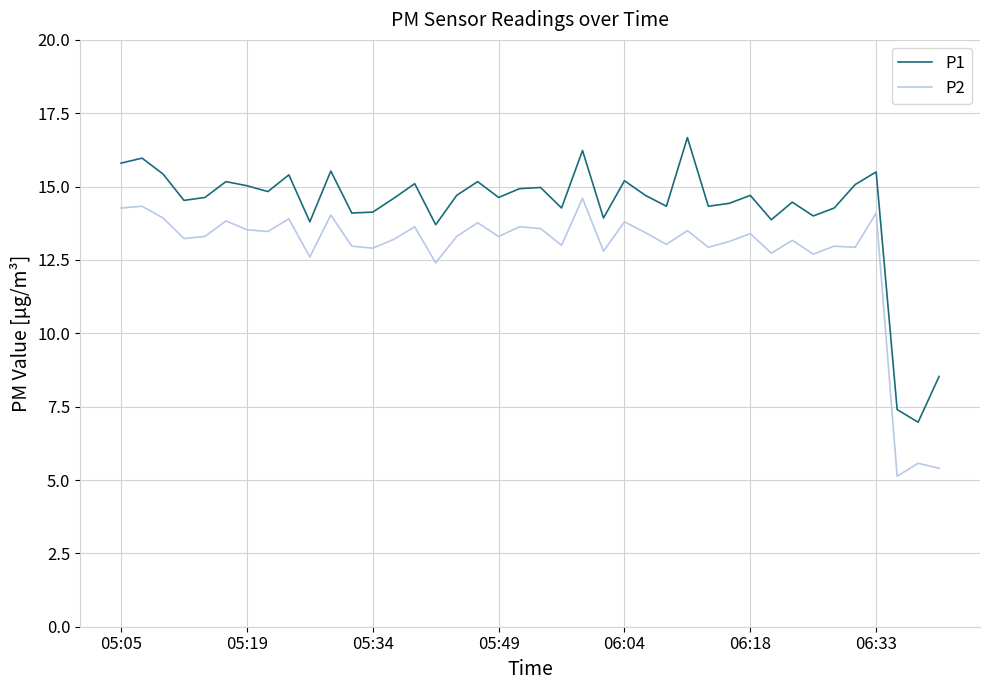

What is the highest value of the P2 series?

14.6